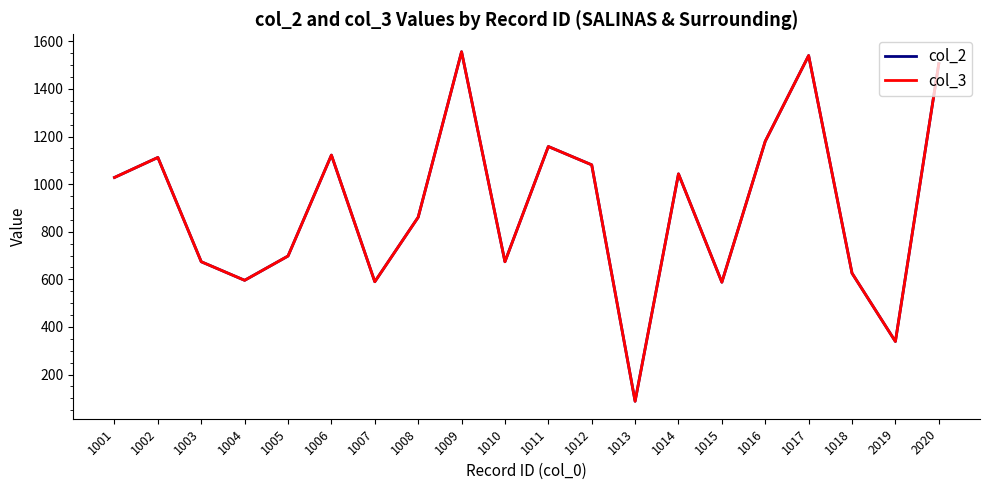

Where does the col_2 series first go above 1028?

1002